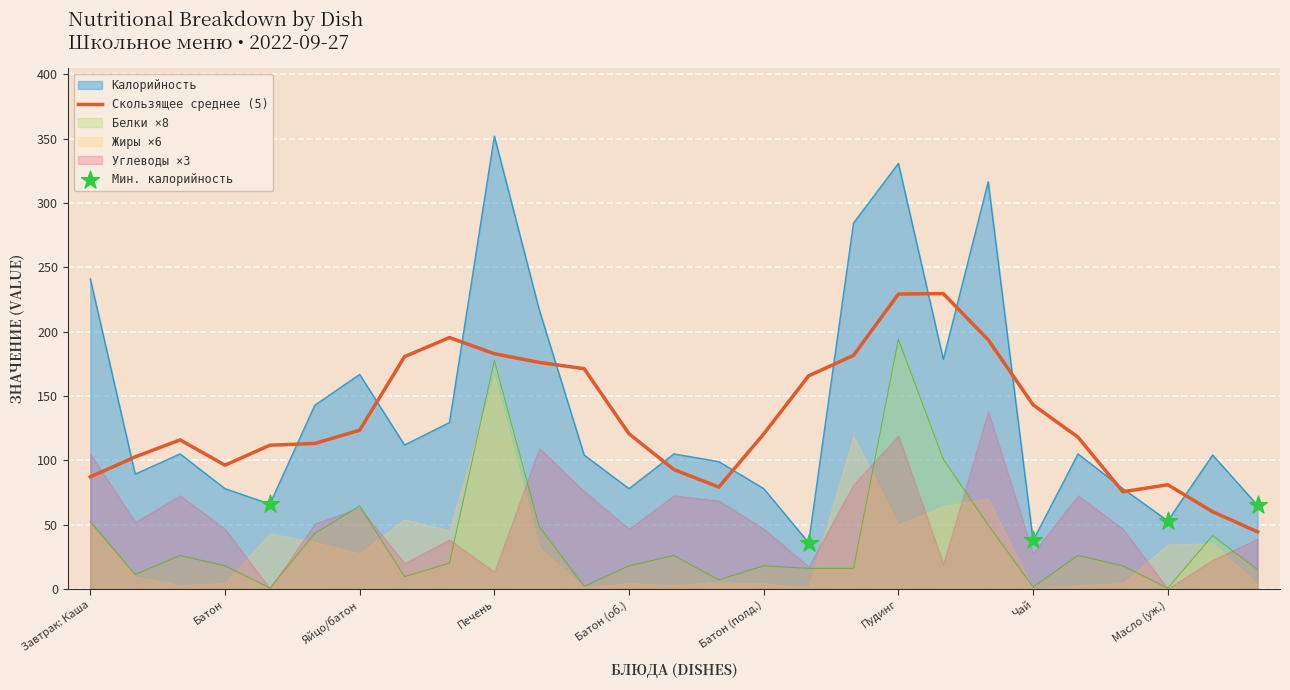

Is the value of Белки at Жиры greater than the value of Жиры at 10?

No